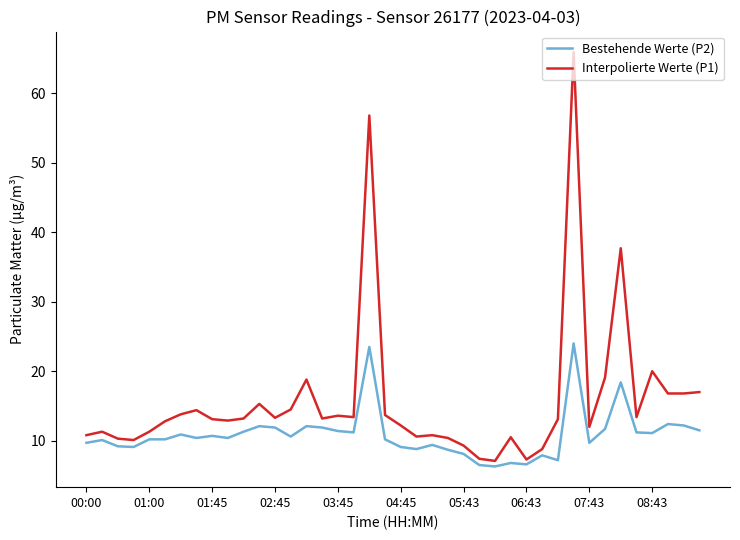

Which series has the widest spread of values?

Interpolierte Werte (P1)